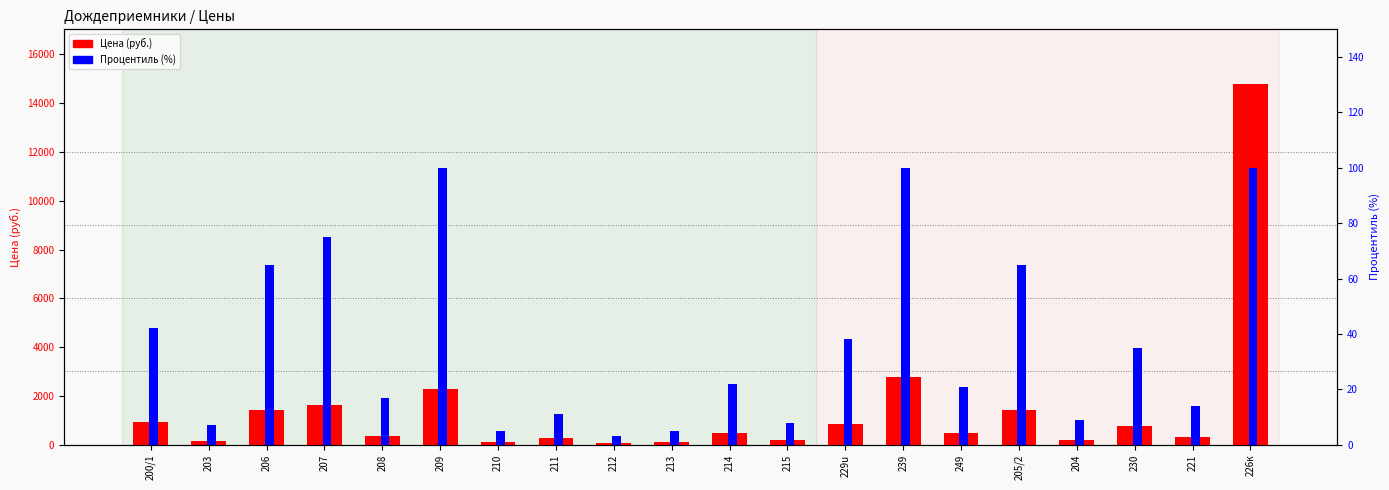

The value of Процентиль (%) at 204 is 9. True or false?

True